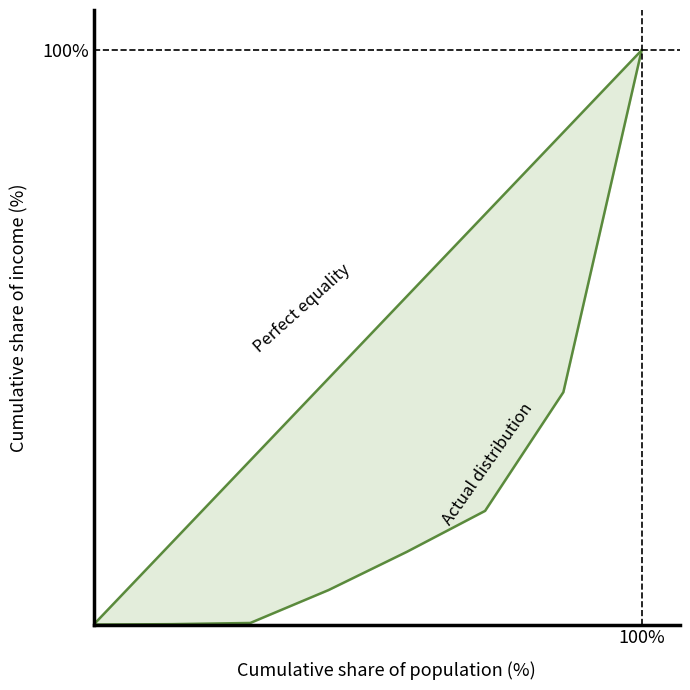

True or false: perfect_equality_y and actual_distribution_y intersect in this chart.

False